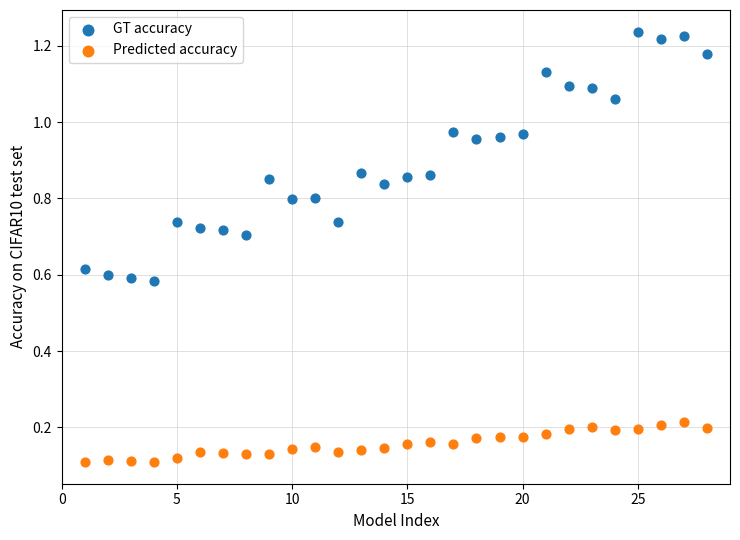

What are all the series names shown in the legend?

GT accuracy, Predicted accuracy